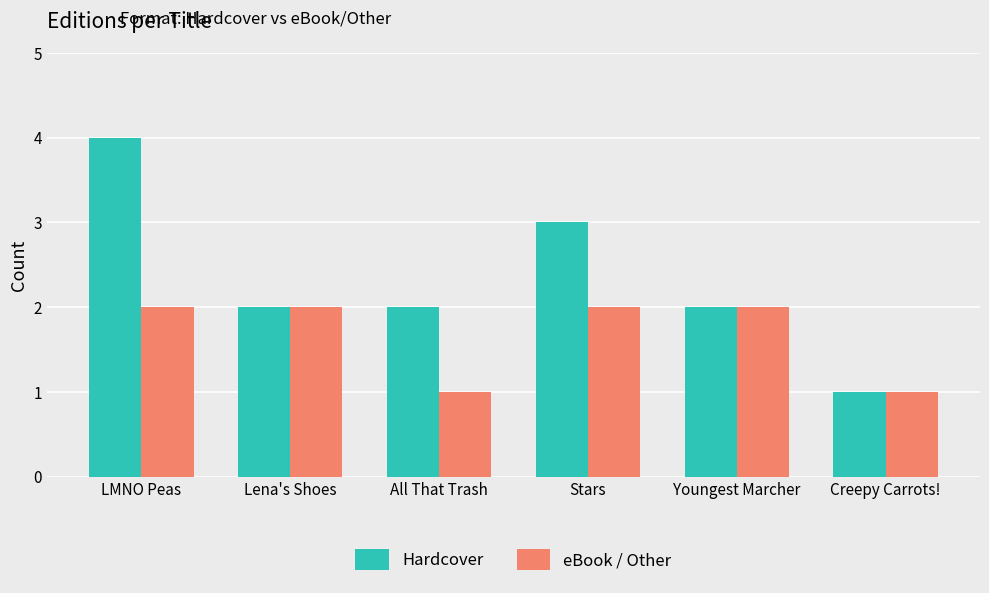

List the series in order of their overall mean, lowest first.

eBook / Other, Hardcover